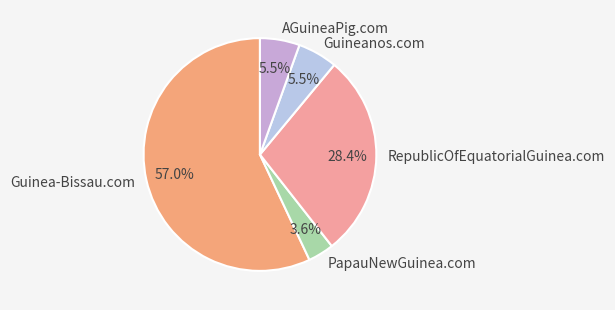

Approximately how many times larger is the value at PapauNewGuinea.com compared to AGuineaPig.com?

0.7